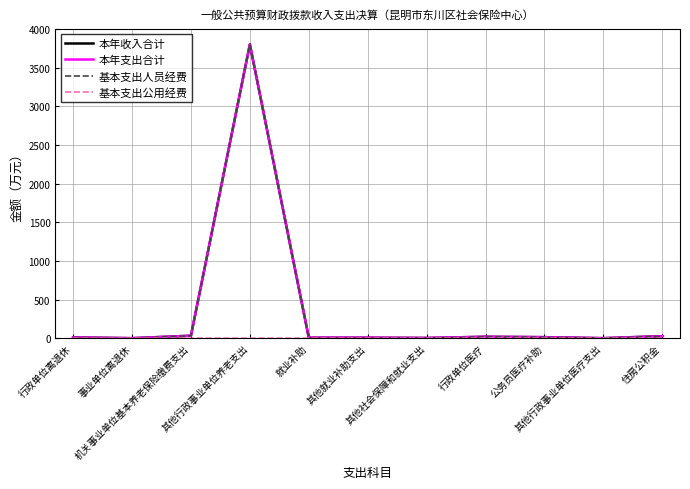

The value of 本年支出合计 at 其他社会保障和就业支出 is 4.8. True or false?

False